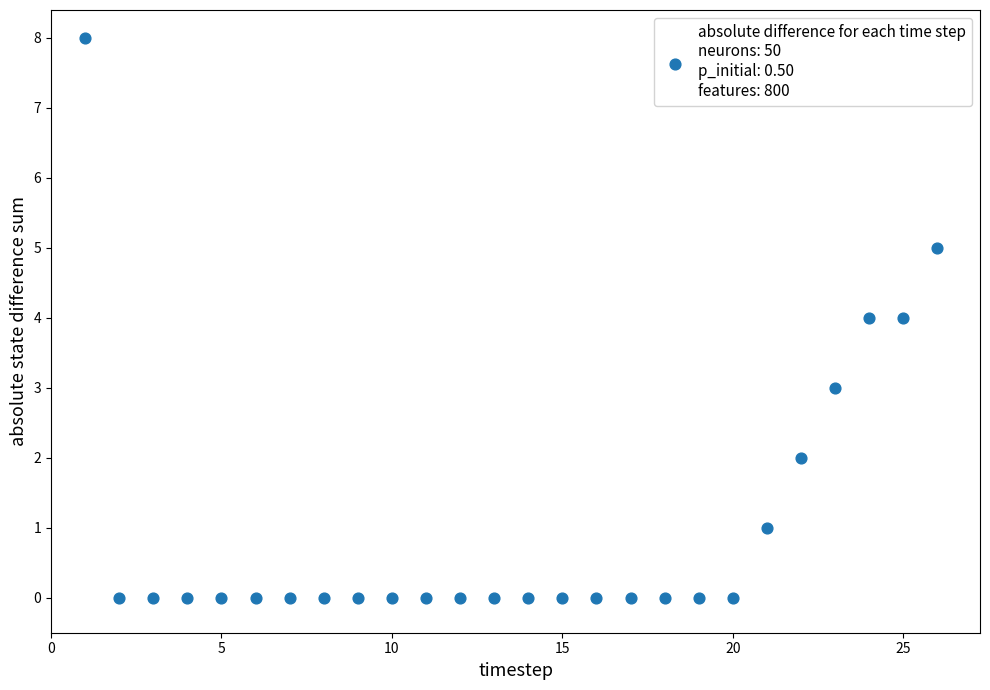

What is the range of X values (max minus min)?

25